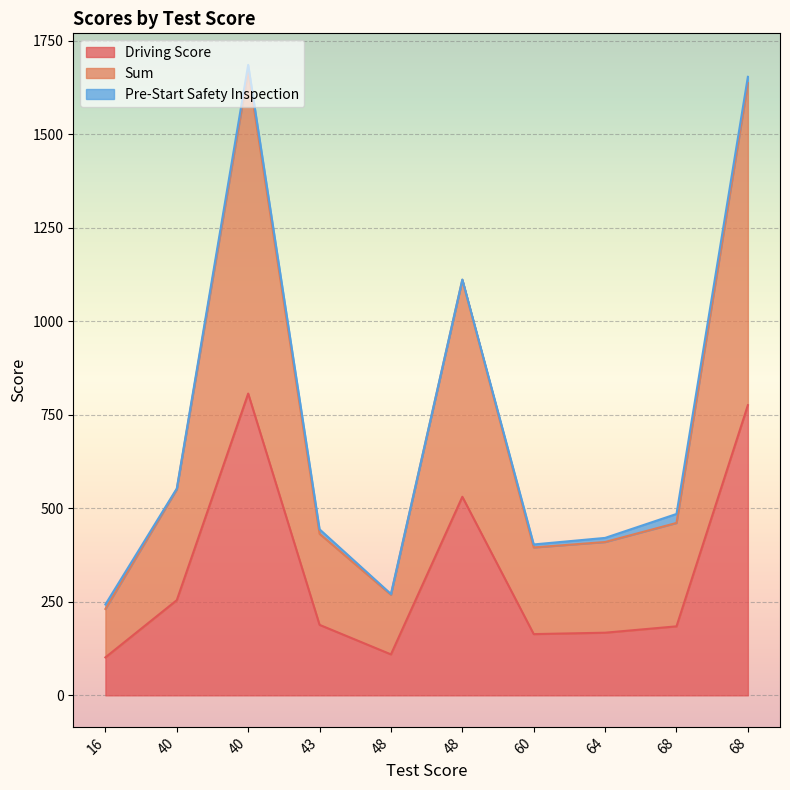

At which label does Driving Score first exceed 188?

40